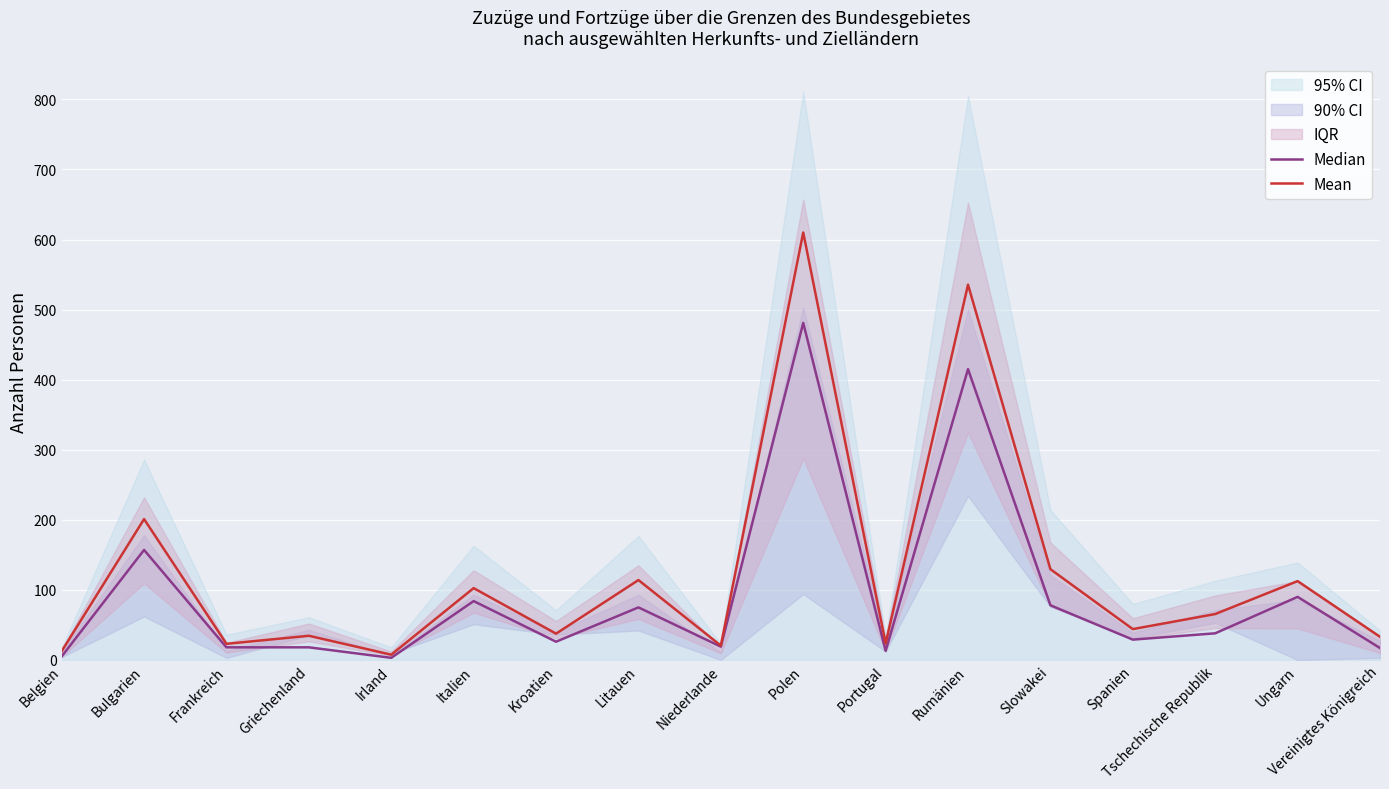

How many categories are shown in the chart?

17